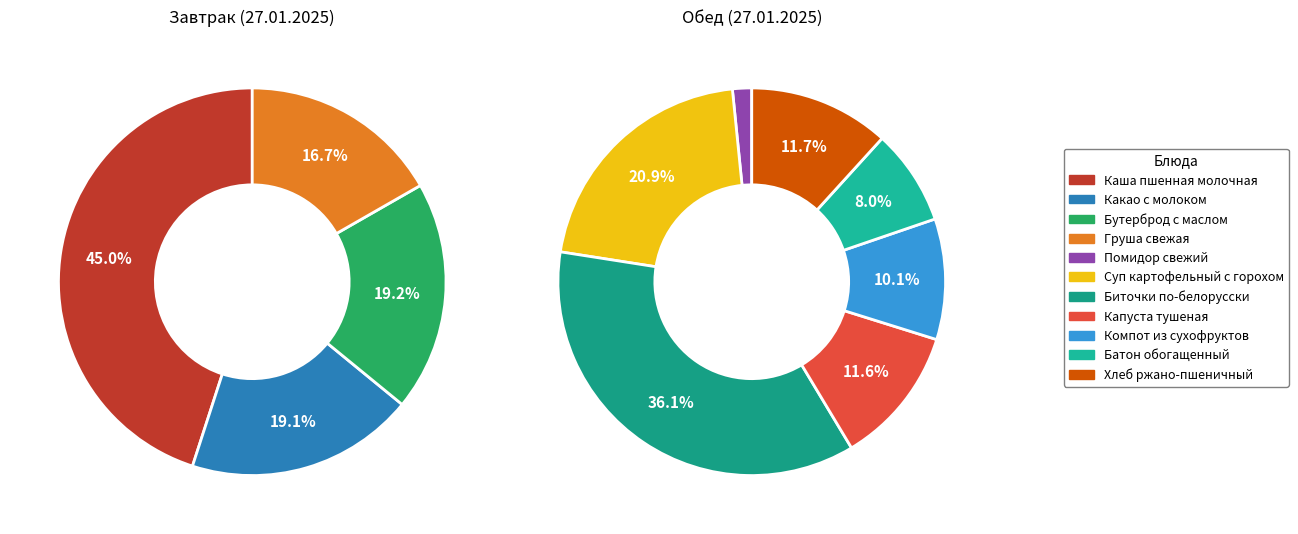

Is Капуста тушеная the majority of the pie?

No